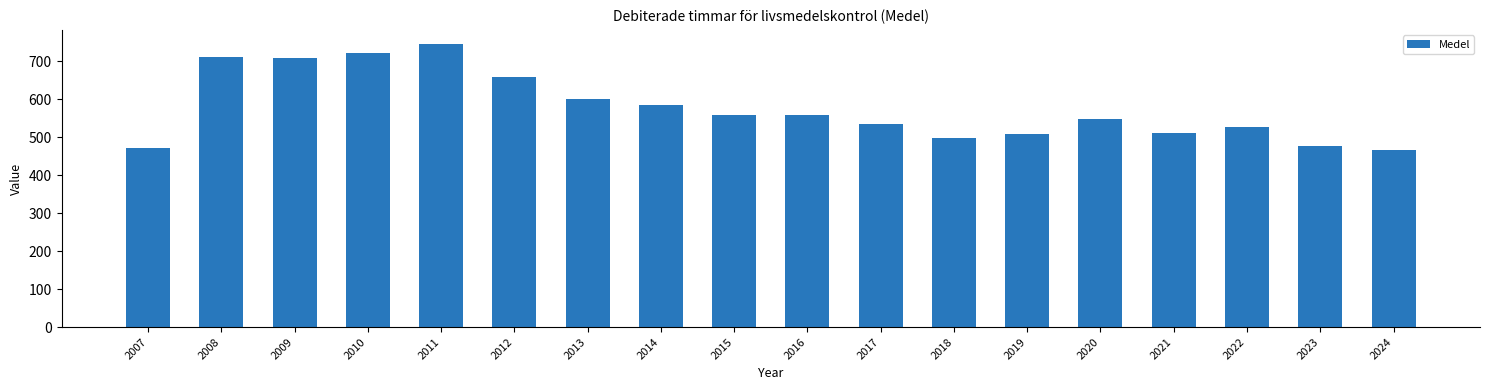

Where does the data first go above 557?

2008